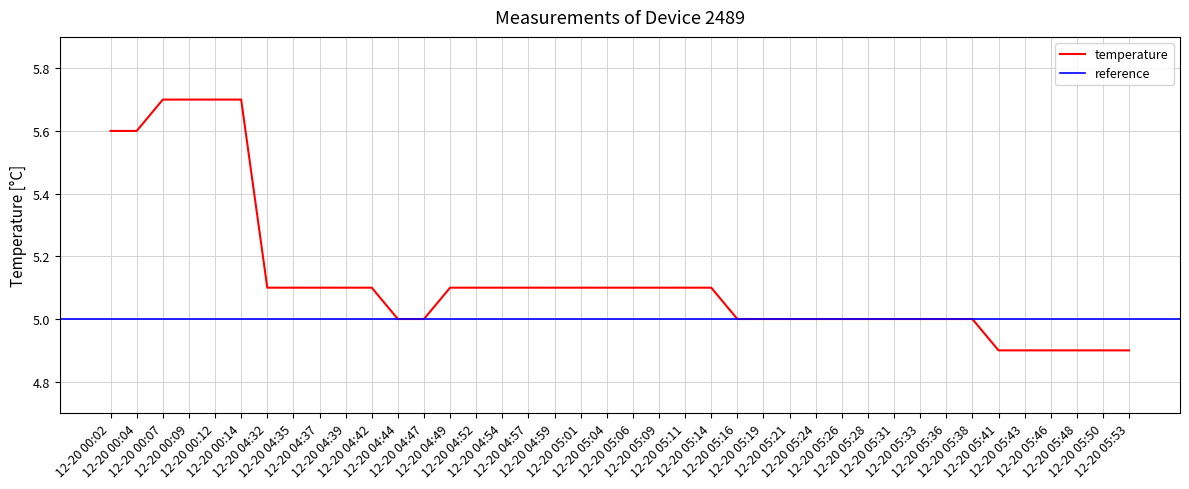

Where is the data nearest to the value 5?

12-20 04:44